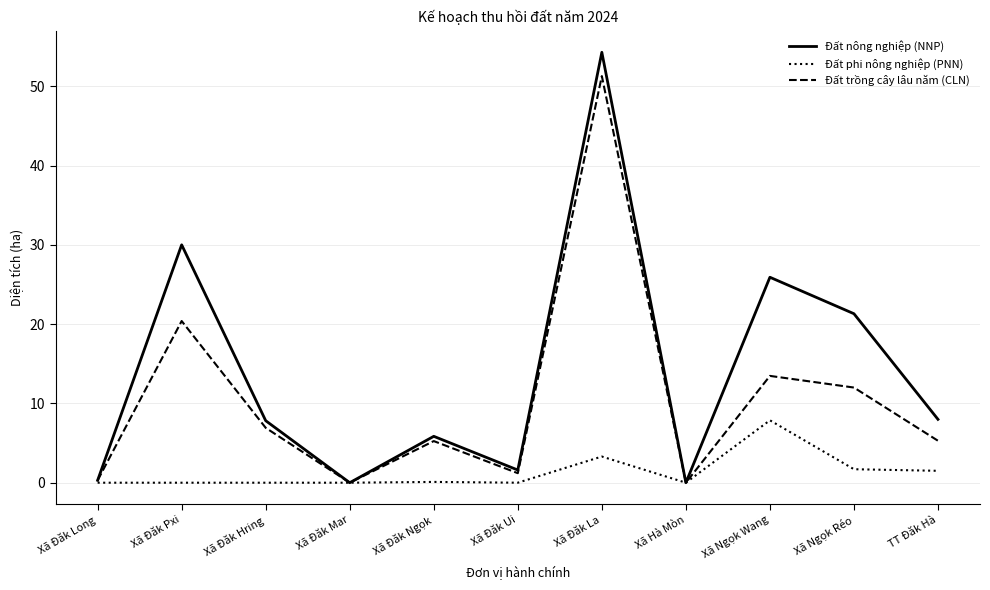

Is the value of Đất trồng cây lâu năm (CLN) at Xã Đăk Pxi greater than the value of Đất phi nông nghiệp (PNN) at Xã Ngọk Wang?

Yes